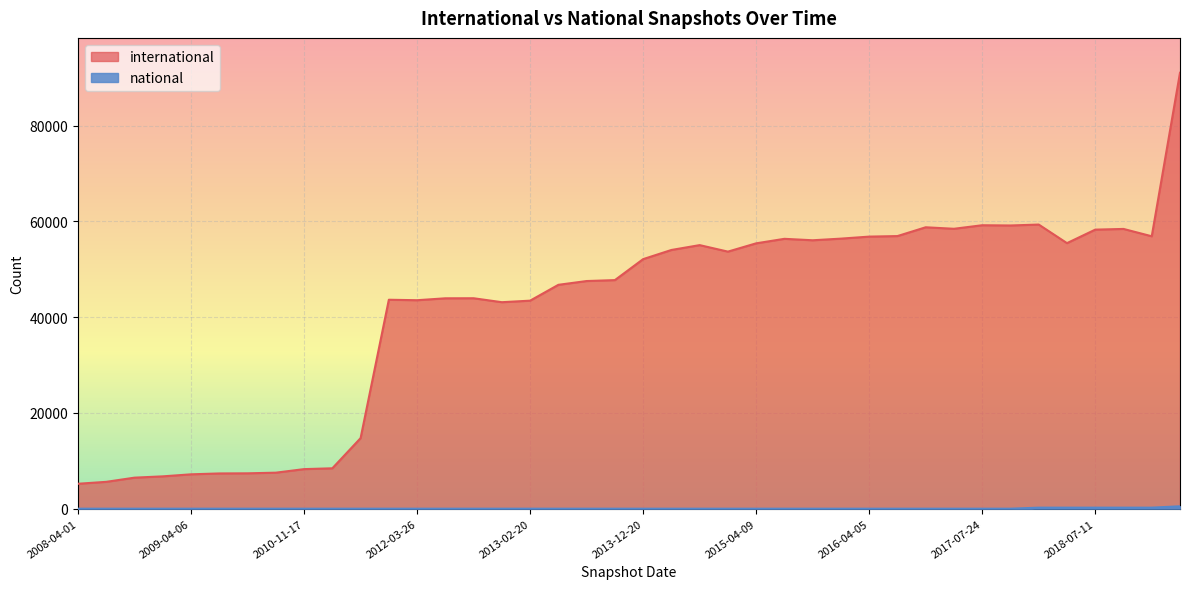

Count the number of categories in the chart.

40